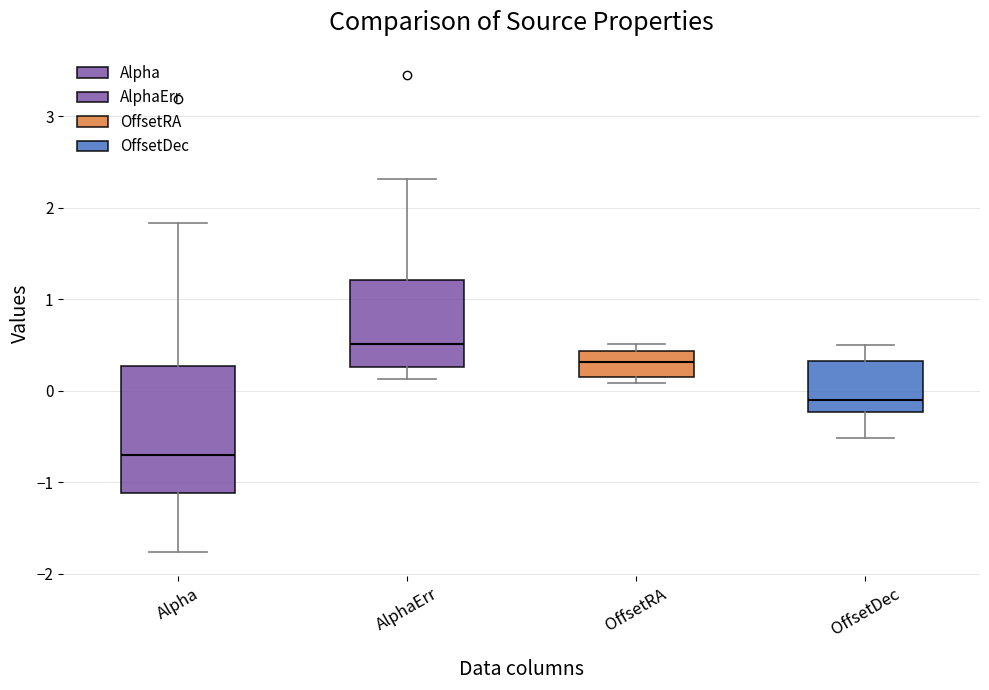

Reading left to right, read every box against the y-axis: the position of its median line, the range the box covers, and the ends of its whiskers. The values are not printed on the chart, so give them approximately, as read against the axis.

Alpha: median -0.7, box -1.1 to 0.3, whiskers -1.8 to 1.8
AlphaErr: median 0.5, box 0.3 to 1.2, whiskers 0.1 to 2.3
OffsetRA: median 0.3, box 0.2 to 0.4, whiskers 0.1 to 0.5
OffsetDec: median -0.1, box -0.2 to 0.3, whiskers -0.5 to 0.5